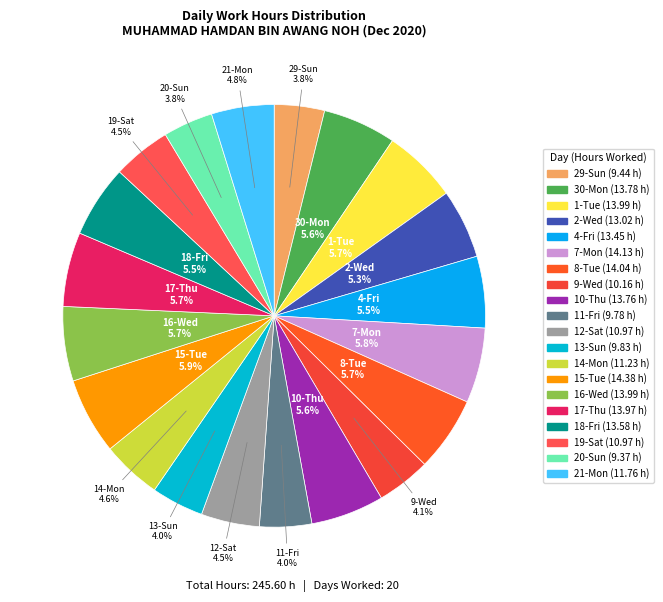

To the nearest percent, what is the average slice percentage?

5%